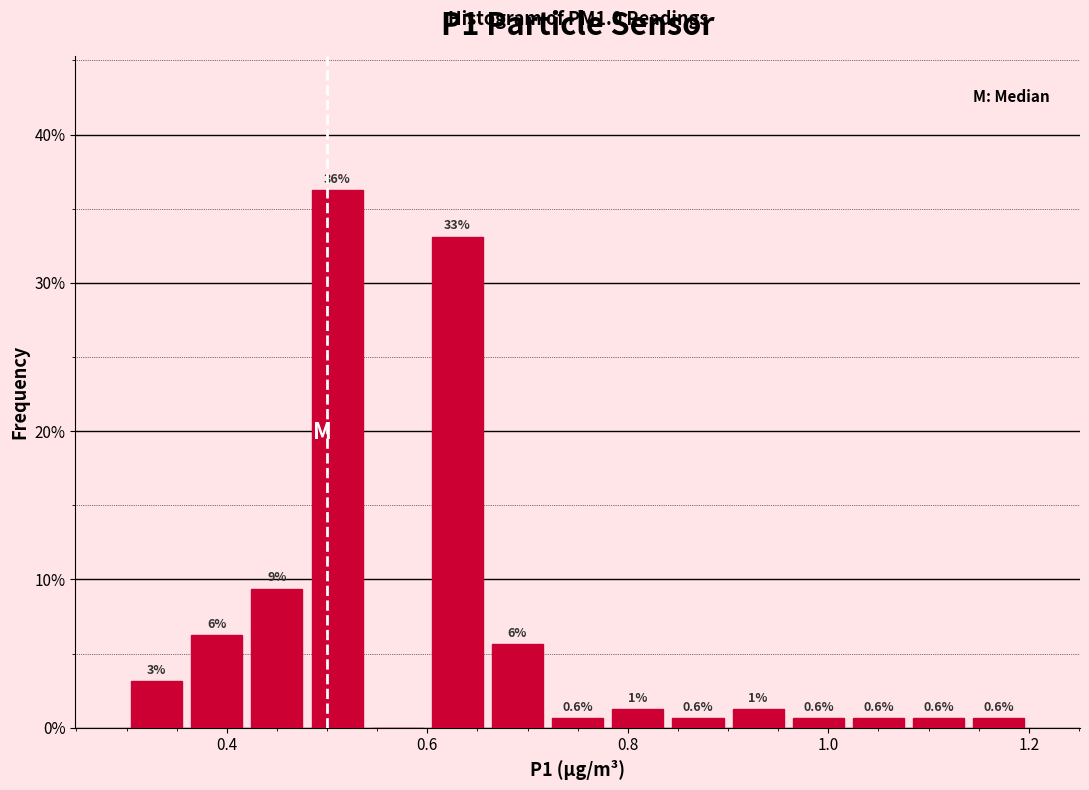

Around what value on the x-axis is the tallest bar? Give the approximate position of its centre, as read against the axis.

0.52